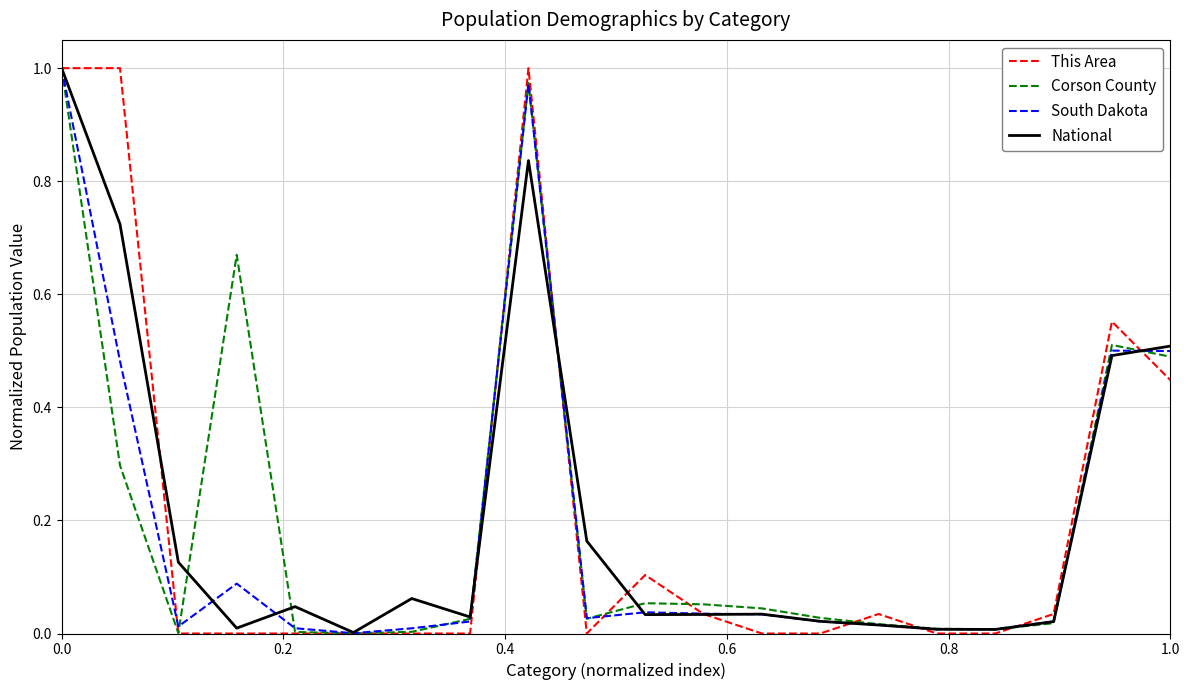

Which series has the largest range (max minus min)?

This Area